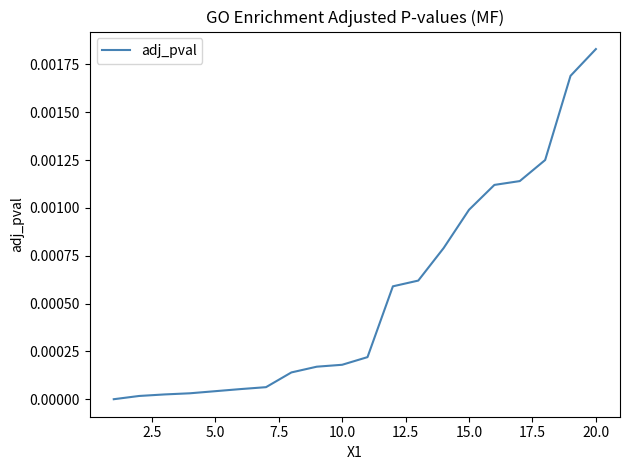

At which category does the chart reach its peak across all series?

20.0